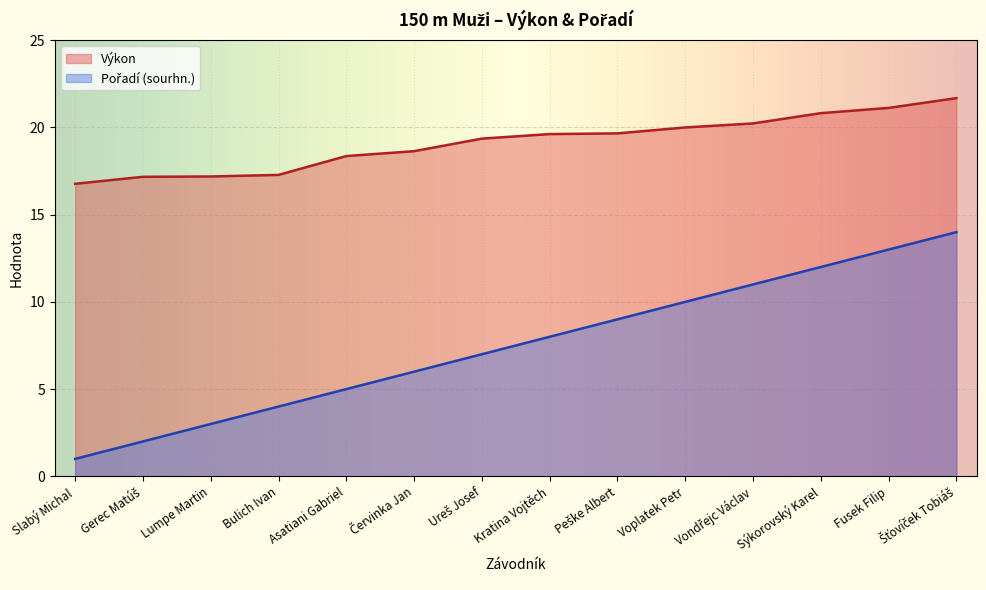

Which series has the largest total across all categories?

Výkon